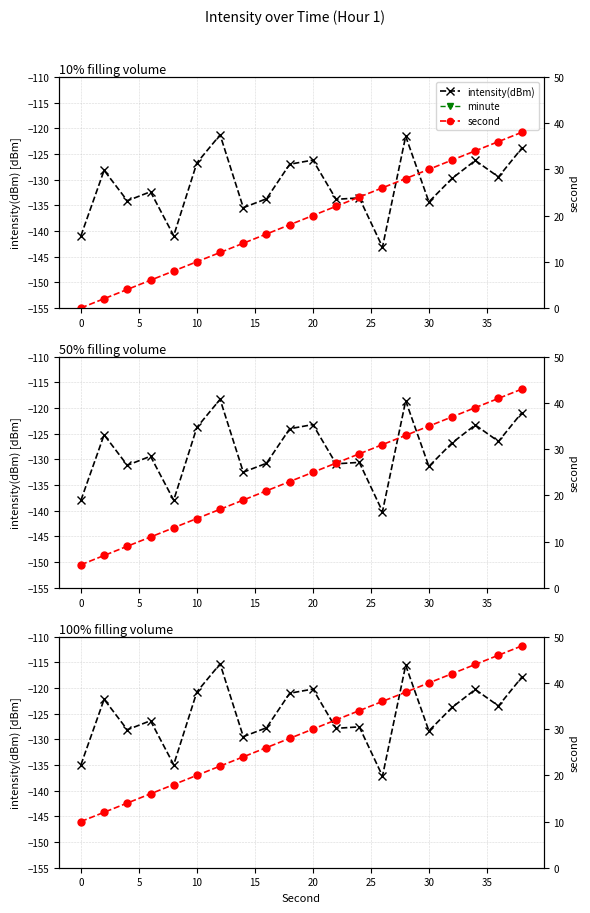

The minute series shows 0.0 at 10. True or false?

True